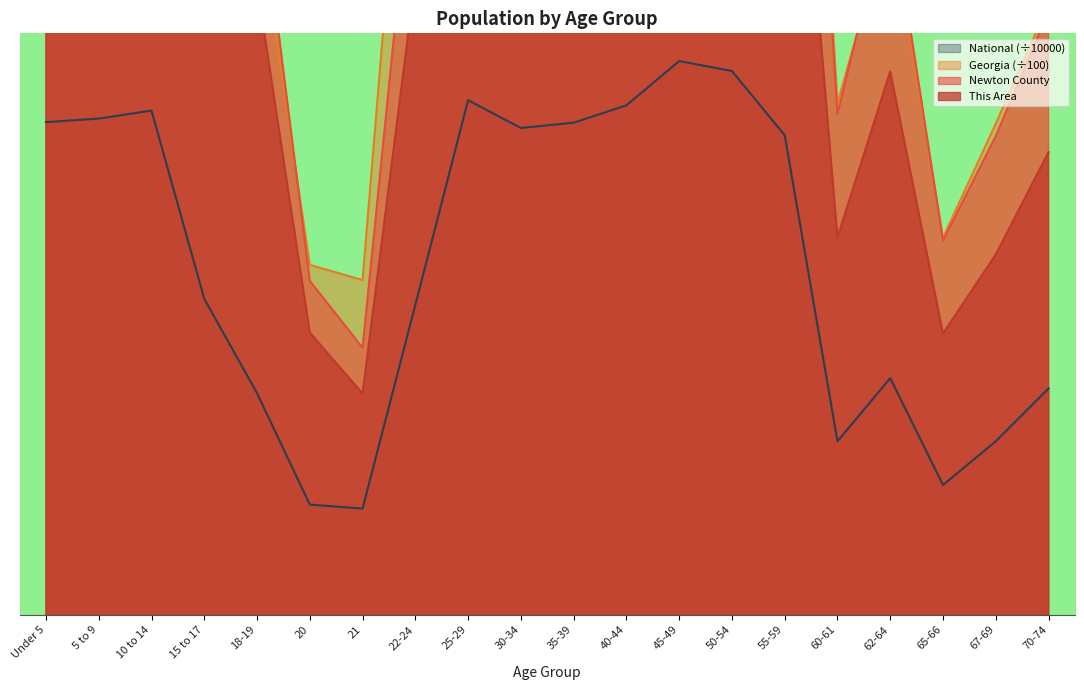

Rank the series by their maximum value, from lowest to highest.

National, This Area, Georgia, Newton County